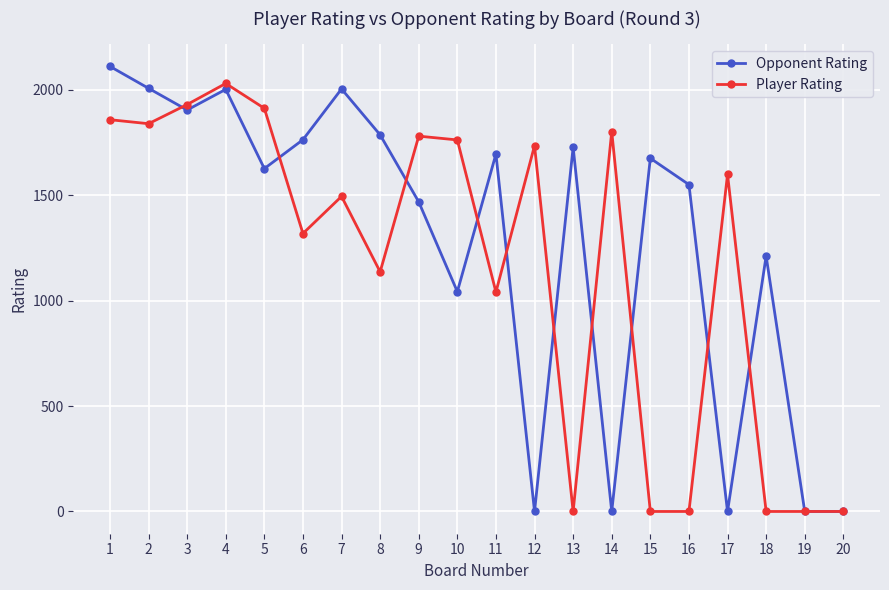

Between which two adjacent categories do Player Rating and Opponent Rating first intersect?

2 and 3